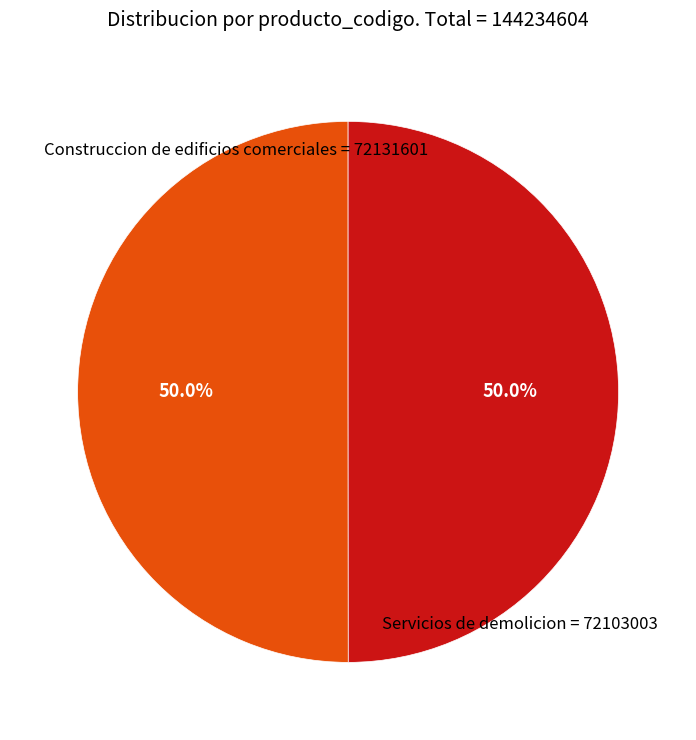

To the nearest percent, what percentage of the pie is Servicios de demolicion?

50%